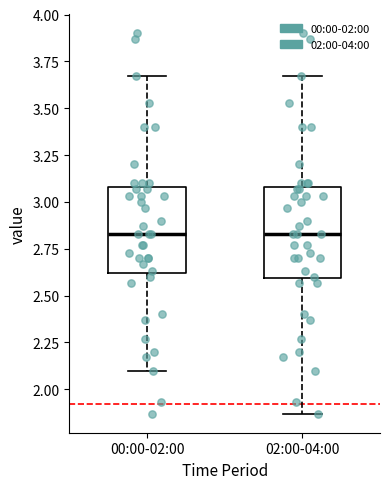

Reading left to right, read every box against the y-axis: the position of its median line, the range the box covers, and the ends of its whiskers. The values are not printed on the chart, so give them approximately, as read against the axis.

00:00-02:00: median 2.85, box 2.60 to 3.10, whiskers 2.10 to 3.65
02:00-04:00: median 2.85, box 2.60 to 3.10, whiskers 1.85 to 3.65